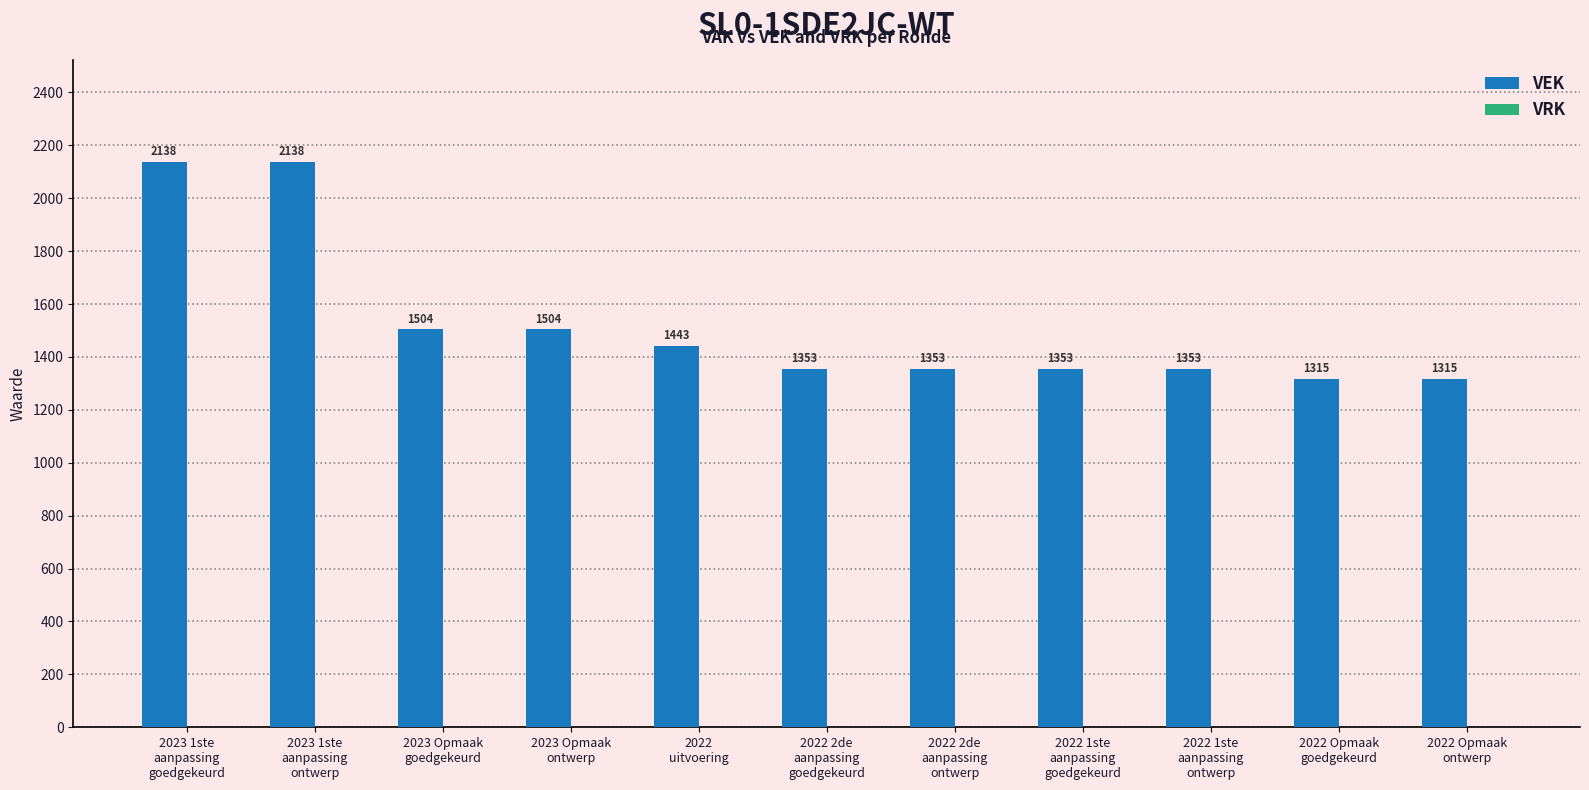

Are the bars grouped side by side (vs. stacked)?

No